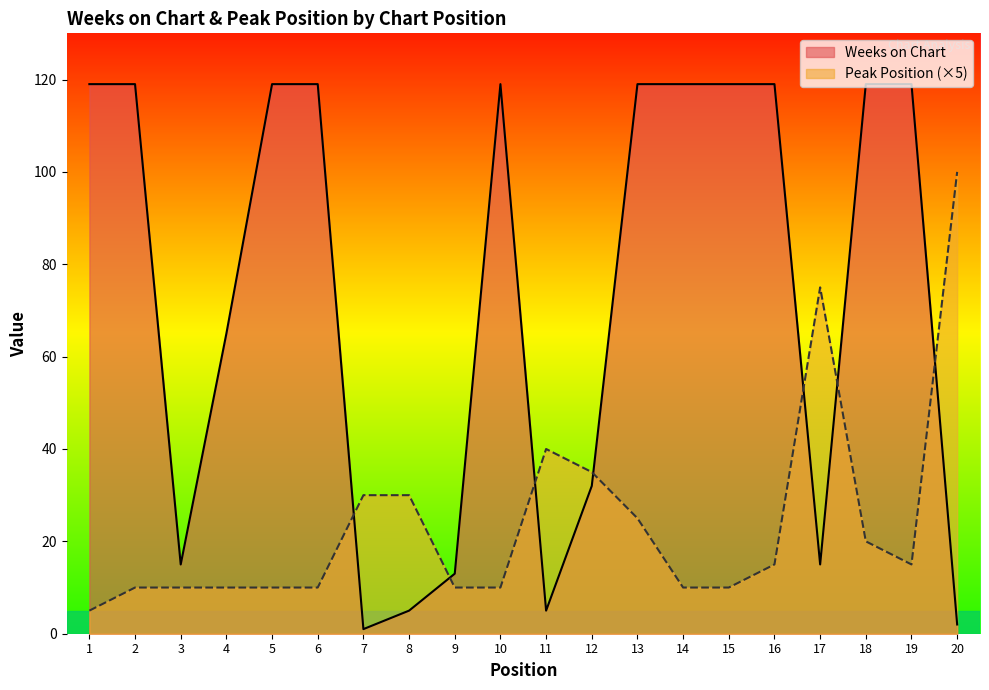

How many interior local peaks does the Weeks on Chart series have?

1